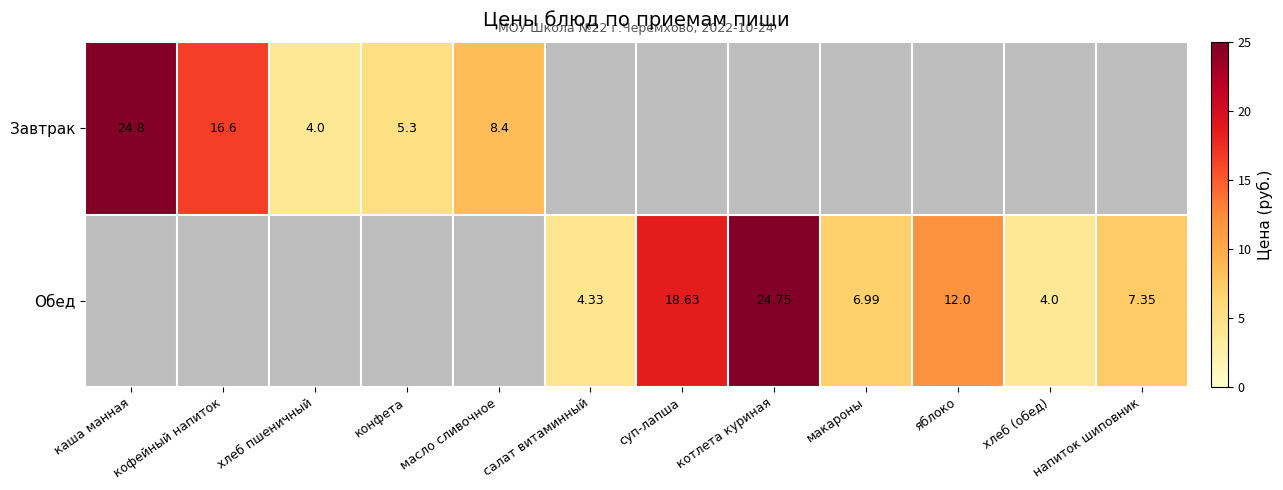

At how many categories does at least one series exceed 10?

5